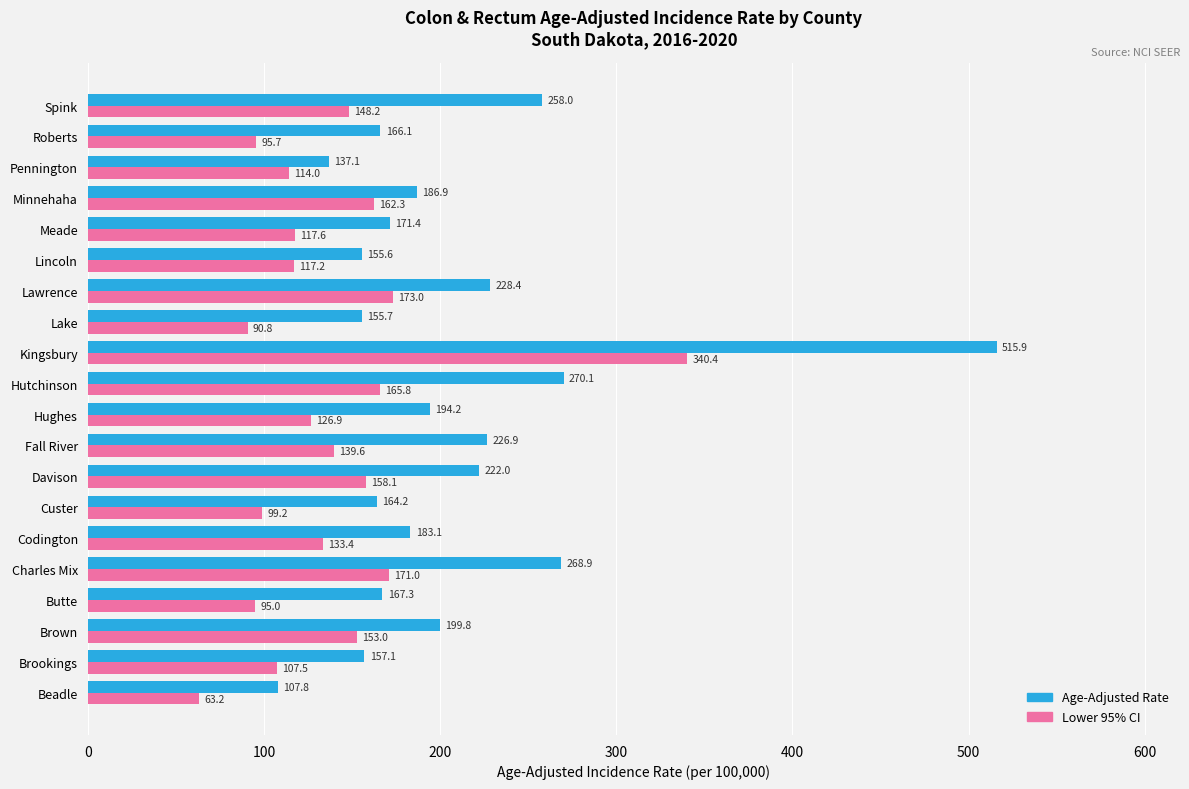

How many values in the Lower 95% CI series are below 133?

10